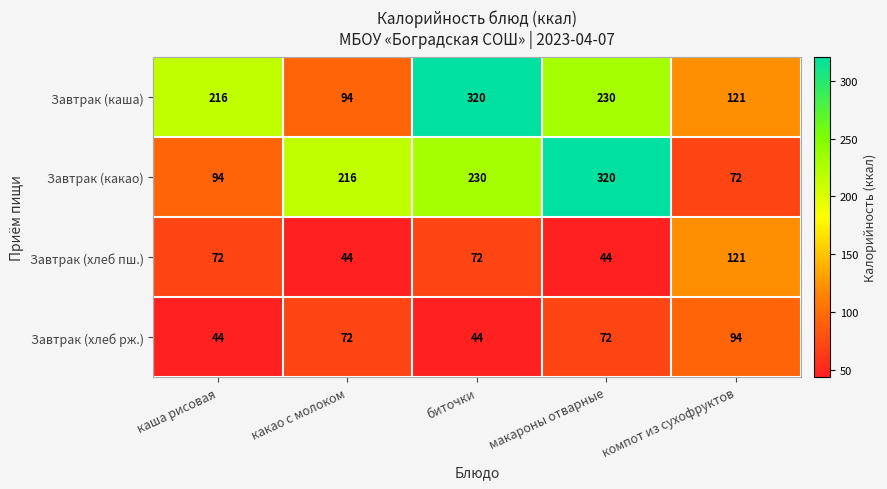

Which series has the largest total across all categories?

Завтрак (каша)